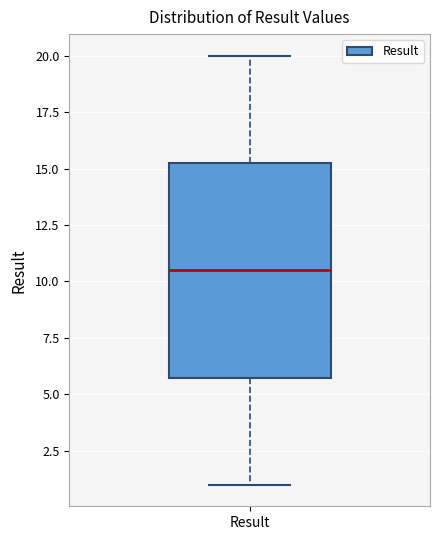

Where does the median line of the box for Result sit on the y-axis? The values are not printed on the chart, so give them approximately, as read against the axis.

10.5